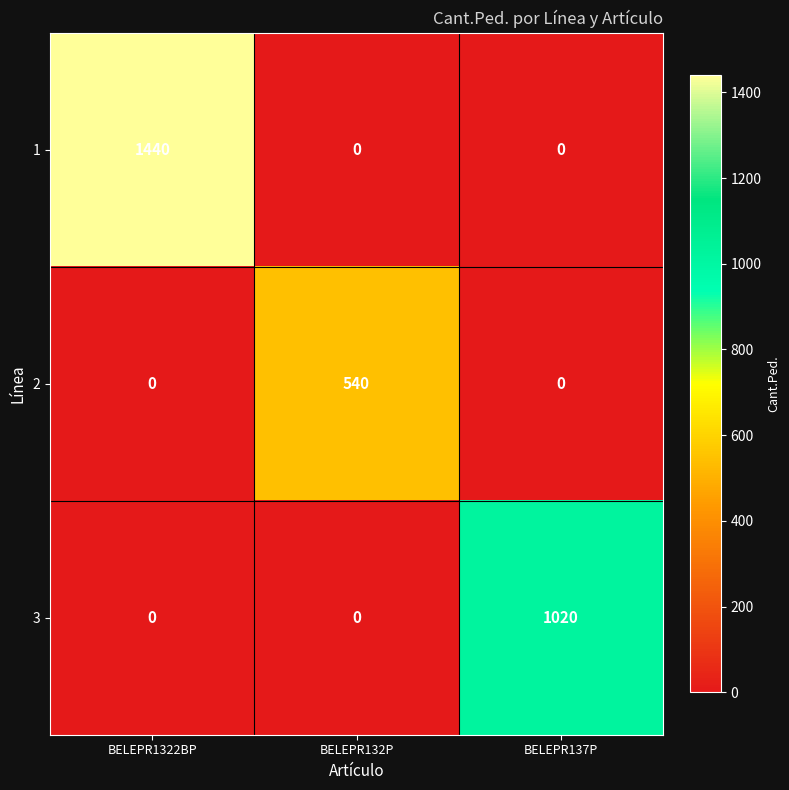

What is the total value across all series at BELEPR1322BP?

1440